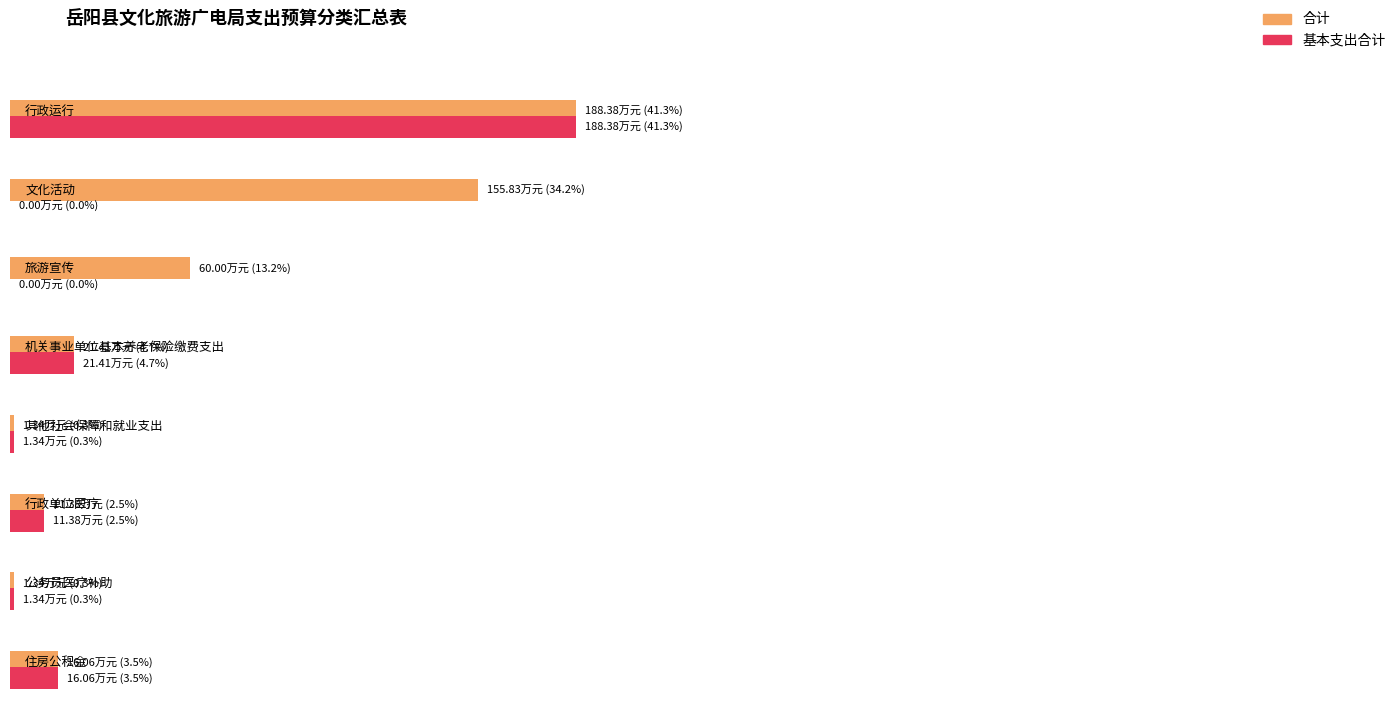

How many data points in 合计 are less than 21?

4